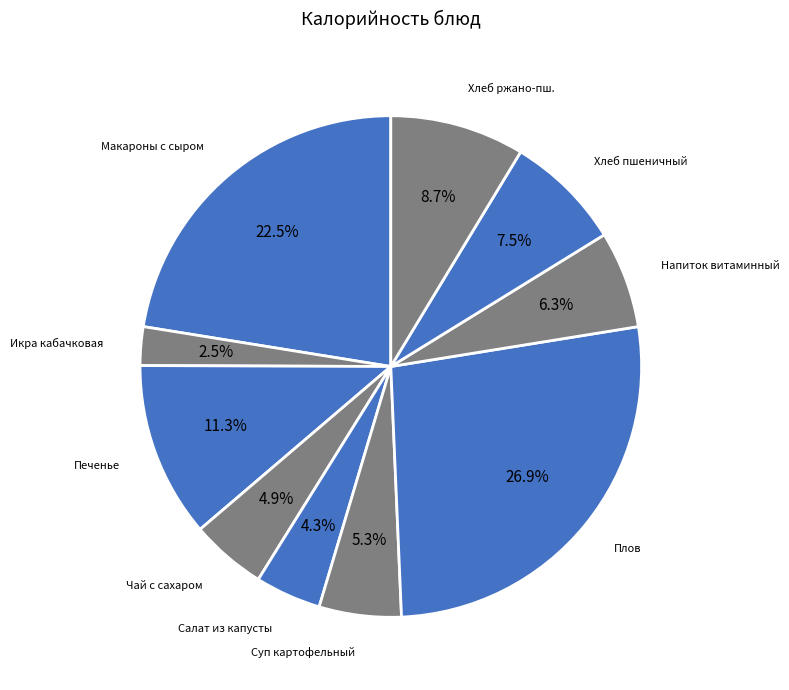

Does Хлеб ржано-пш. account for over 50% of the chart?

No